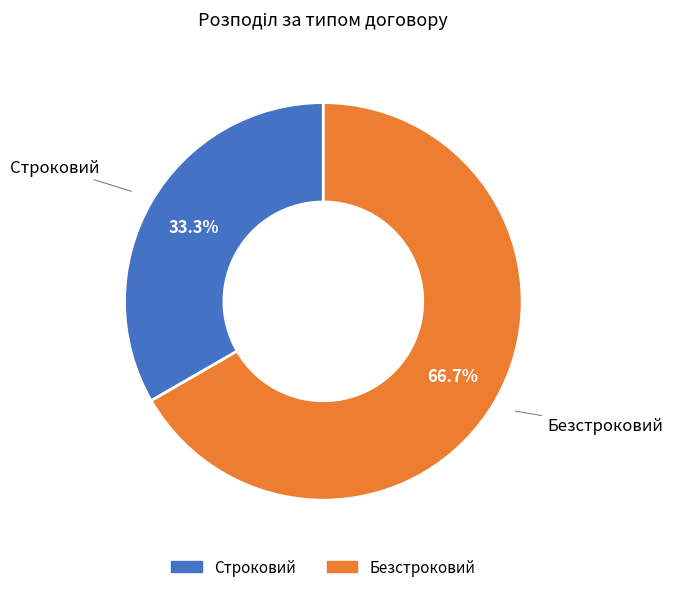

Which slice is the smallest?

Строковий